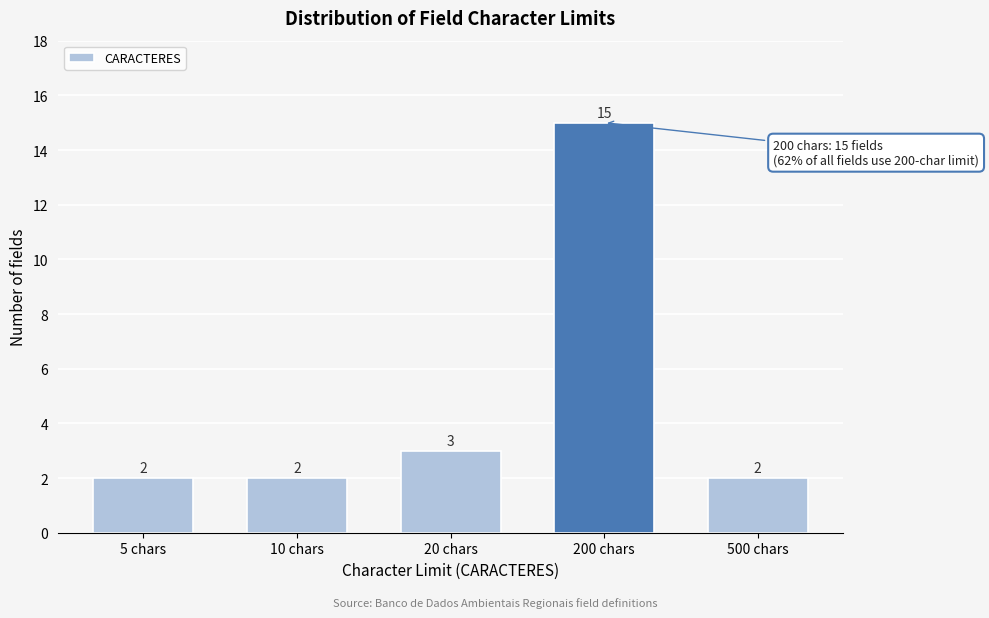

Reading right to left, transcribe all the data shown in this chart.

500 chars=2	200 chars=15	20 chars=3	10 chars=2	5 chars=2